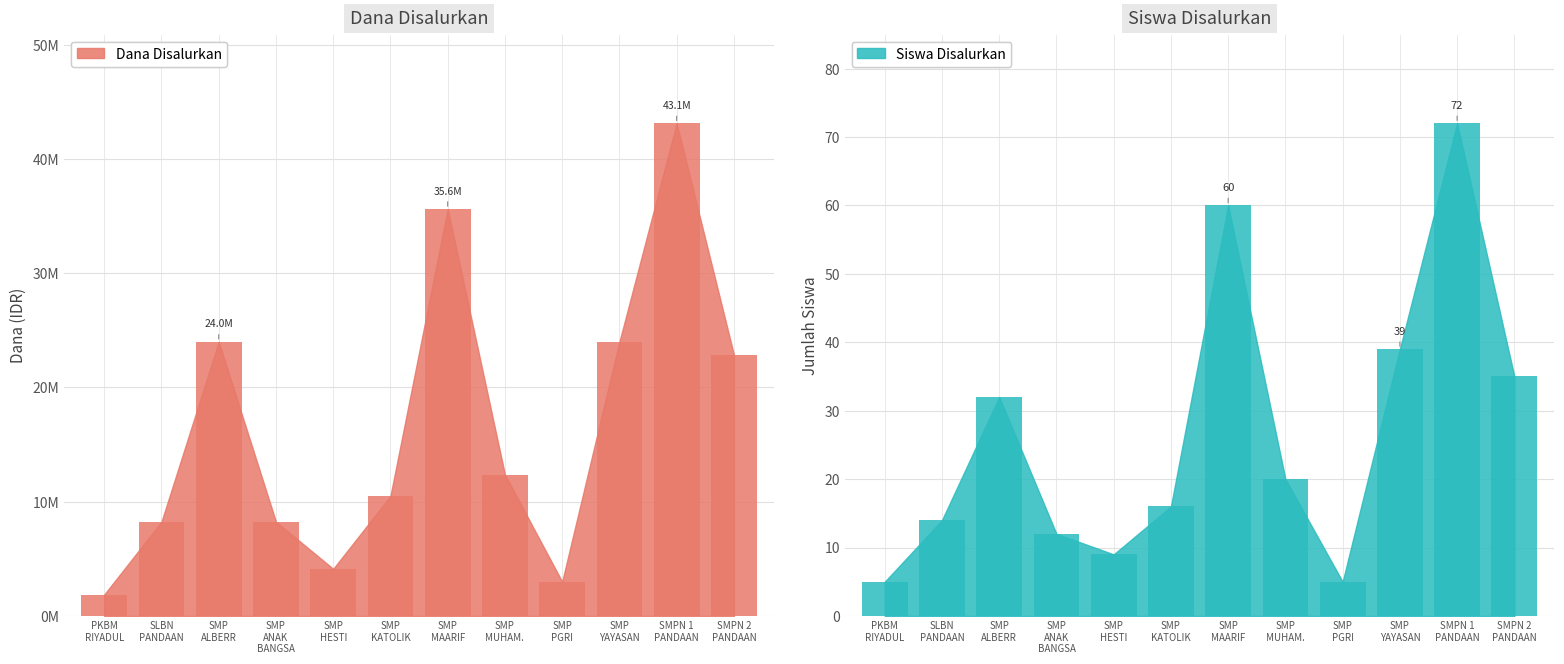

What is the sum of the Dana Disalurkan values at SMP
KATOLIK and SMP
ANAK
BANGSA?

18750000